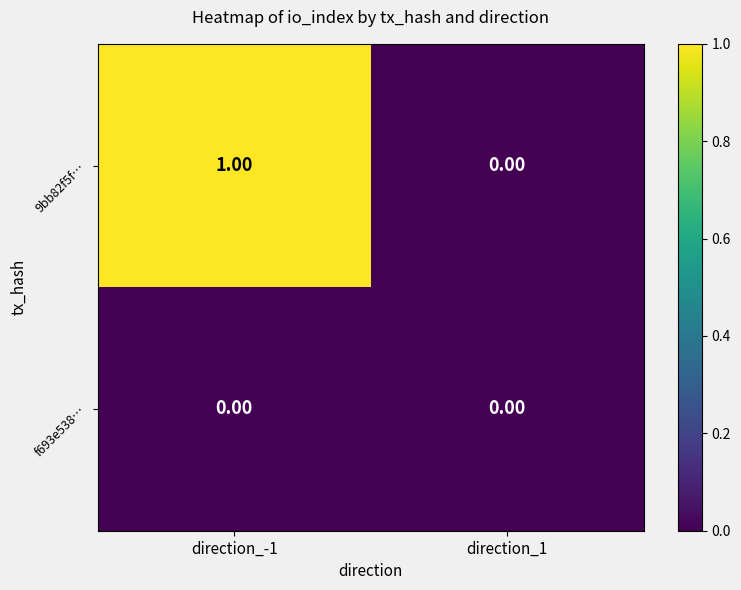

Which label corresponds to the largest value in the chart?

direction_-1